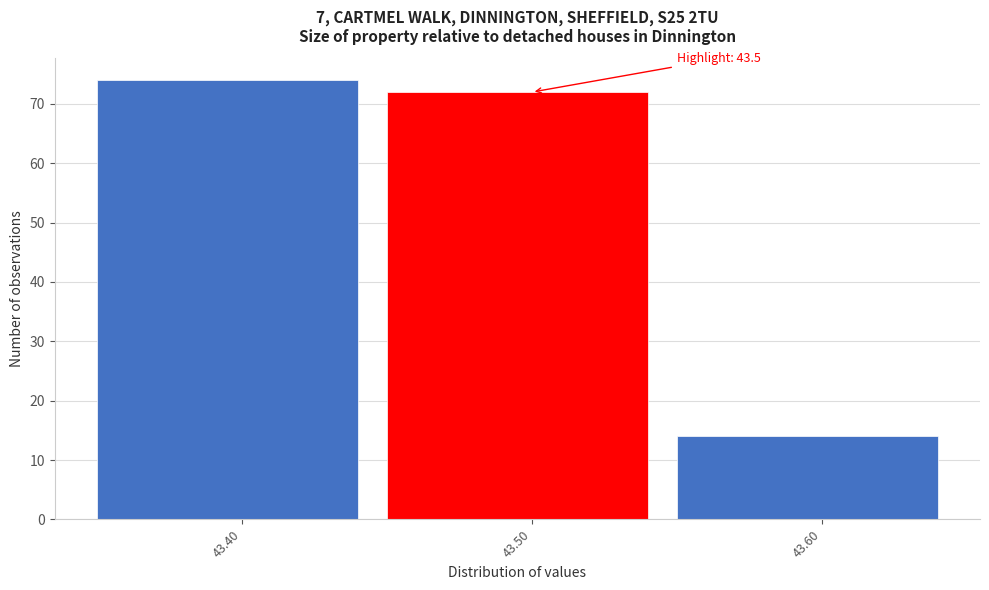

Which range on the x-axis has the tallest bar?

43.35 to 43.45